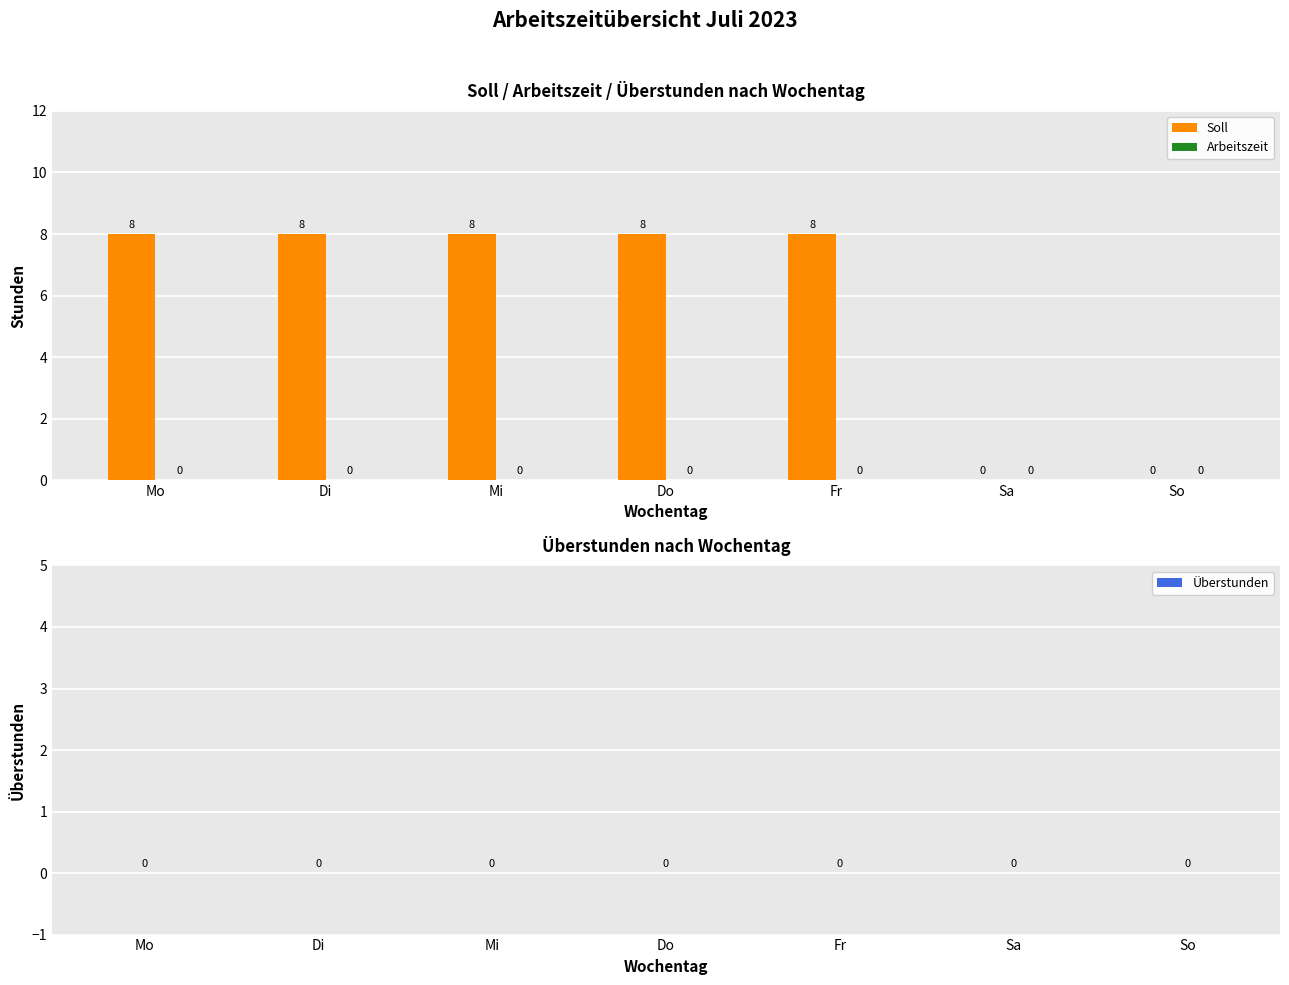

The chart shows a value of 8 at Mo. True or false?

True